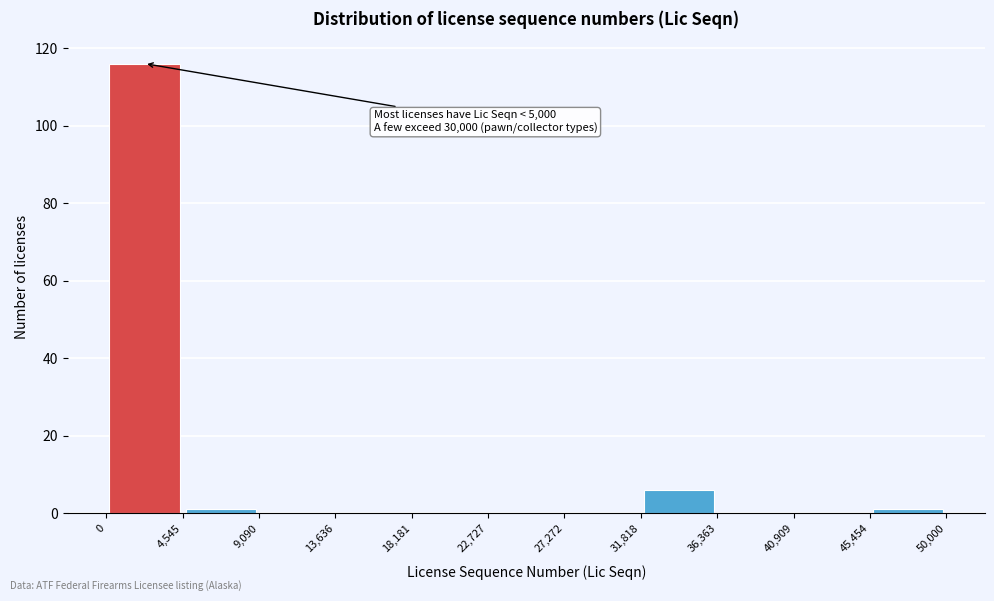

Which range on the x-axis has the tallest bar?

0 to 4,545